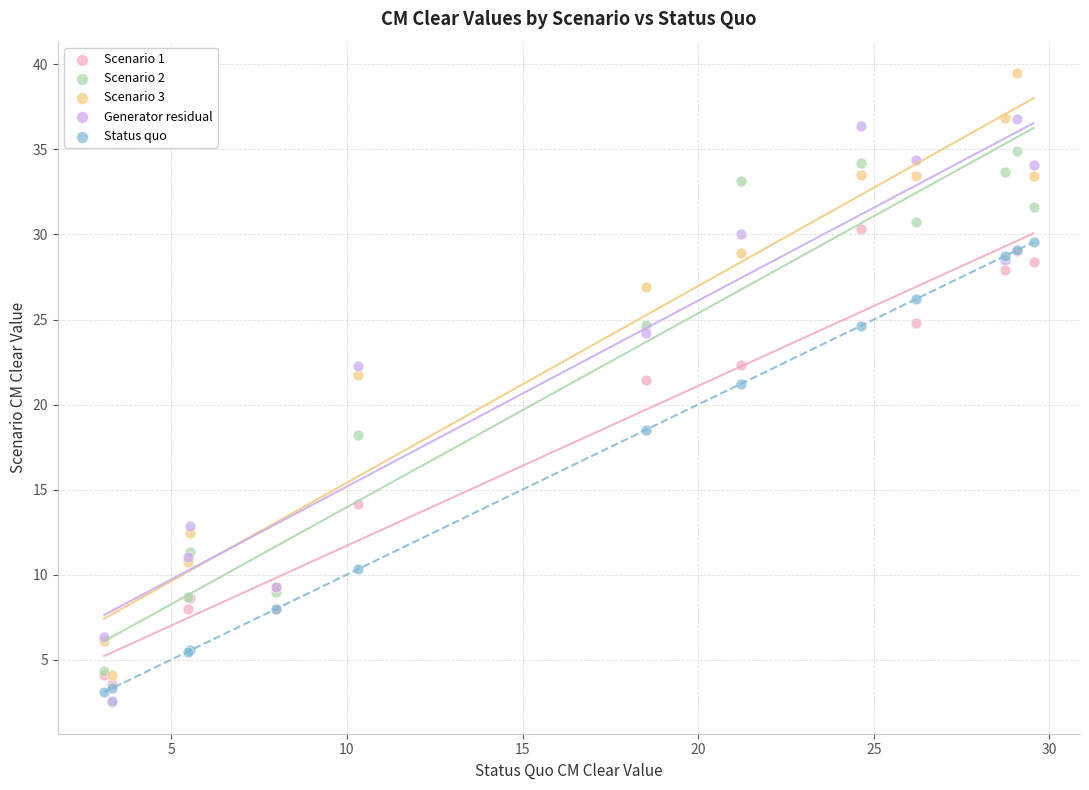

What are all the series names shown in the legend?

Scenario 1, Scenario 2, Scenario 3, Generator residual, Status quo